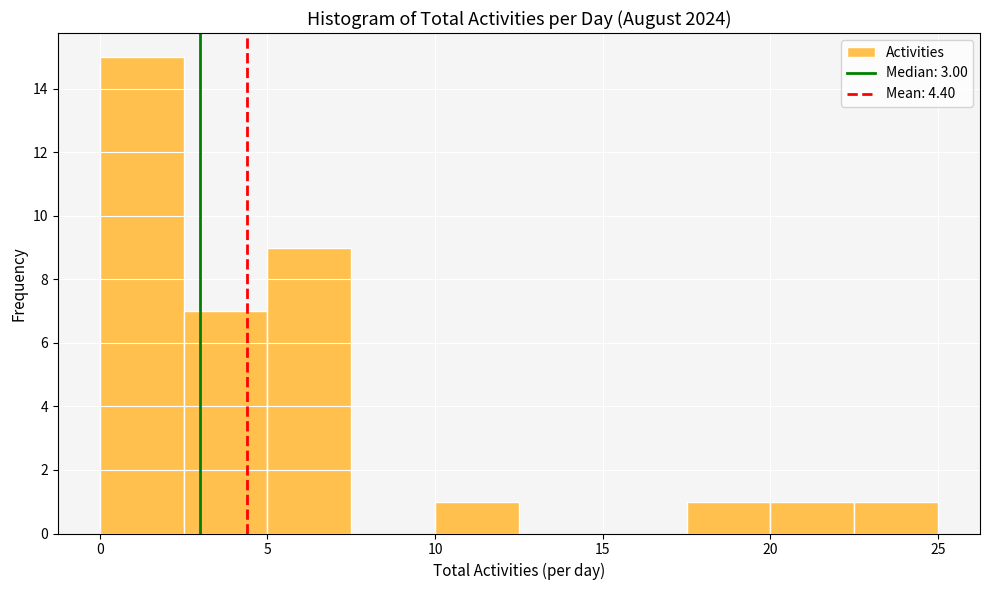

Reading left to right, list every bar in this chart as the range it spans on the x-axis followed by its height. The values are not printed on the chart, so give them approximately, as read against the axis.

0.0 to 2.5: 15
2.5 to 5.0: 7
5.0 to 7.5: 9
7.5 to 10.0: 0
10.0 to 12.5: 1
12.5 to 15.0: 0
15.0 to 17.5: 0
17.5 to 20.0: 1
20.0 to 22.5: 1
22.5 to 25.0: 1